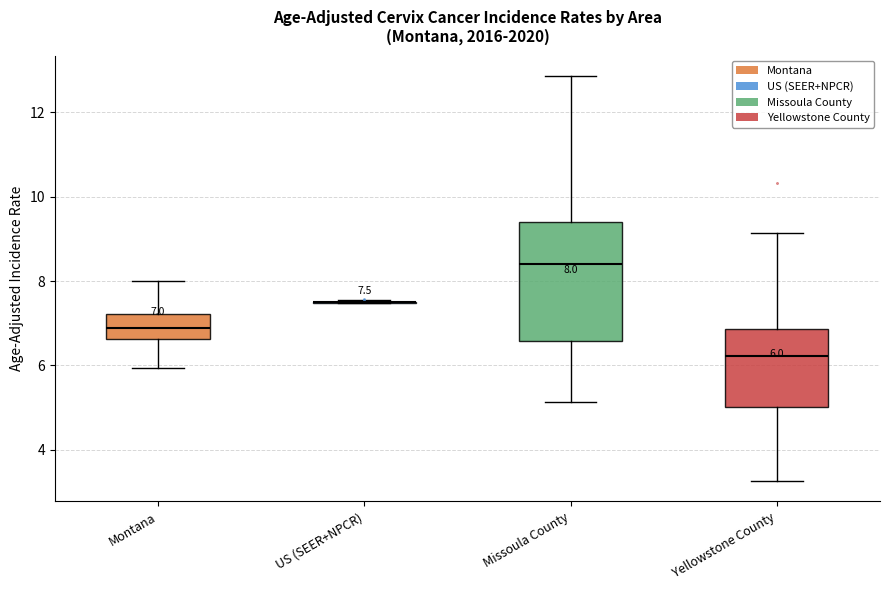

Which box is the tallest, from its lower edge to its upper edge?

Missoula County